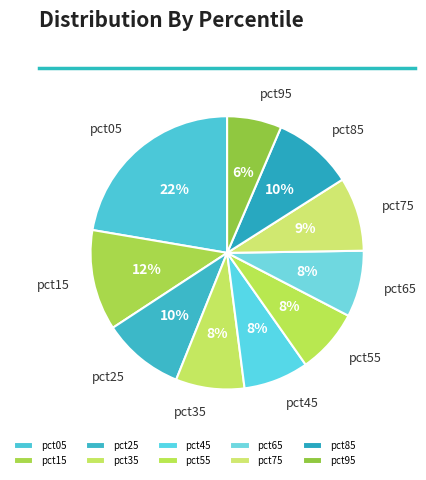

Is there a majority slice in this chart?

No